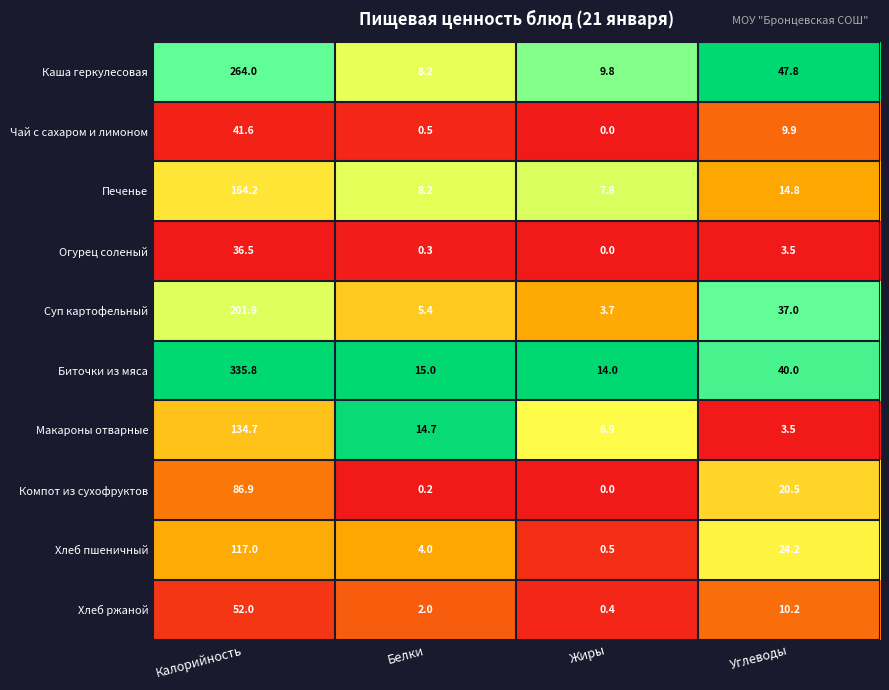

List the series in order of their peak value, lowest first.

Огурец соленый, Чай с сахаром и лимоном, Хлеб ржаной, Компот из сухофруктов, Хлеб пшеничный, Макароны отварные, Печенье, Суп картофельный, Каша геркулесовая, Биточки из мяса